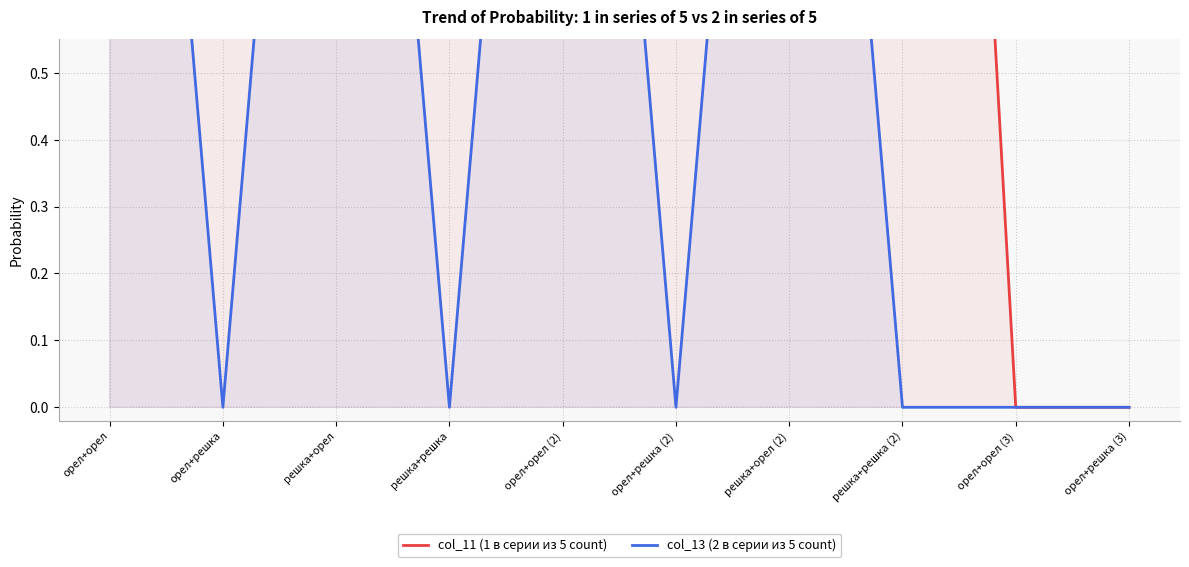

Is the value of col_13 (2 в серии из 5 count) at орел+решка greater than the value of col_11 (1 в серии из 5 count) at решка+решка (2)?

No